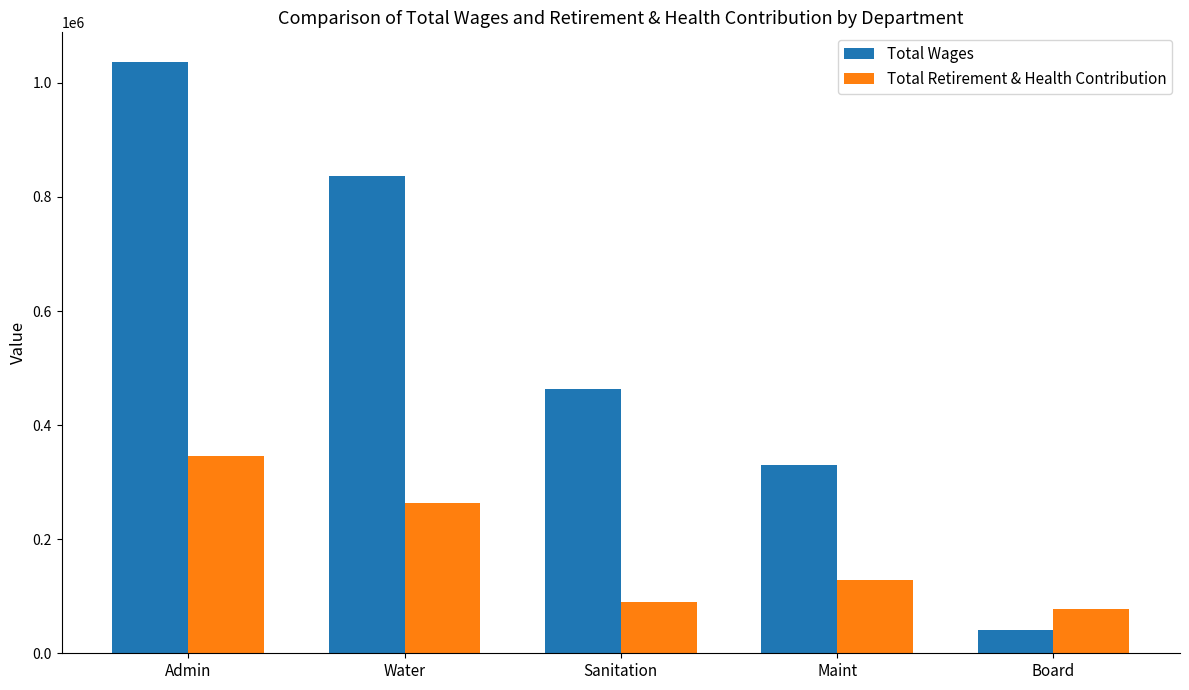

Which series changed the most between Water and Board?

Total Wages